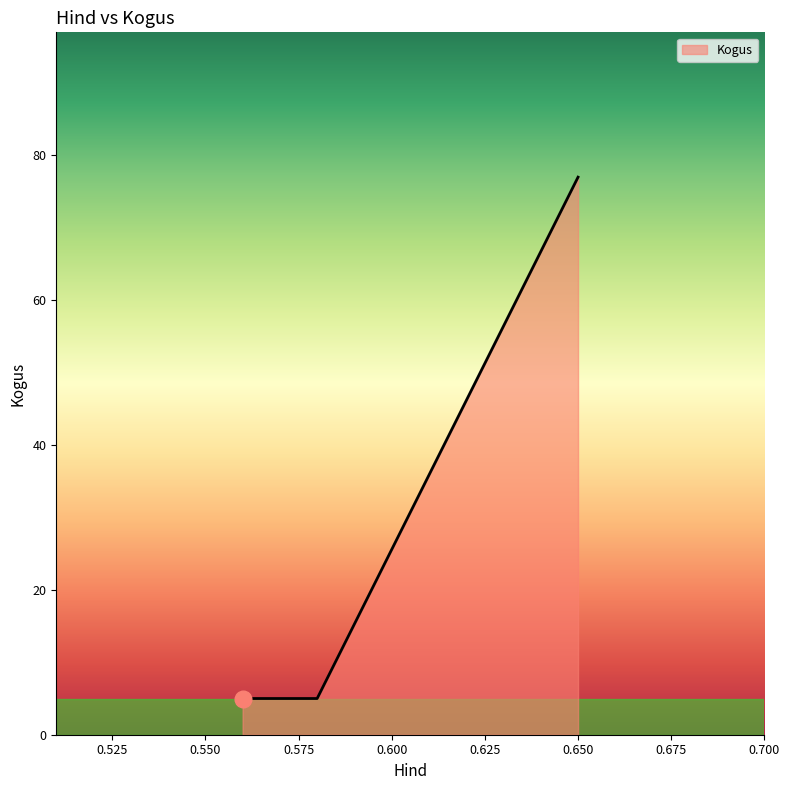

Count the number of categories in the chart.

3